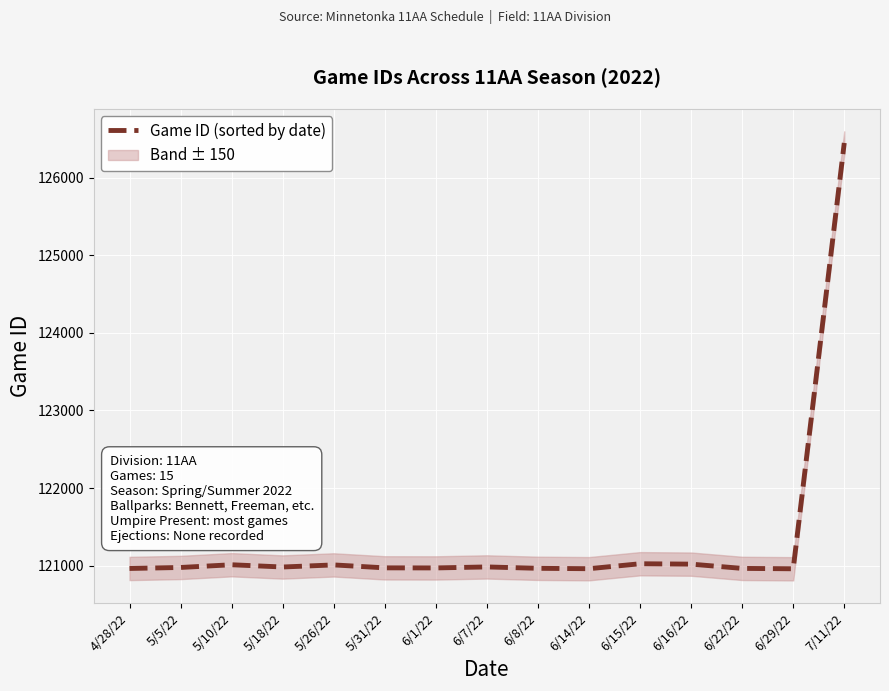

Approximately how many times larger is the value at 5/26/22 compared to 5/31/22?

1.0